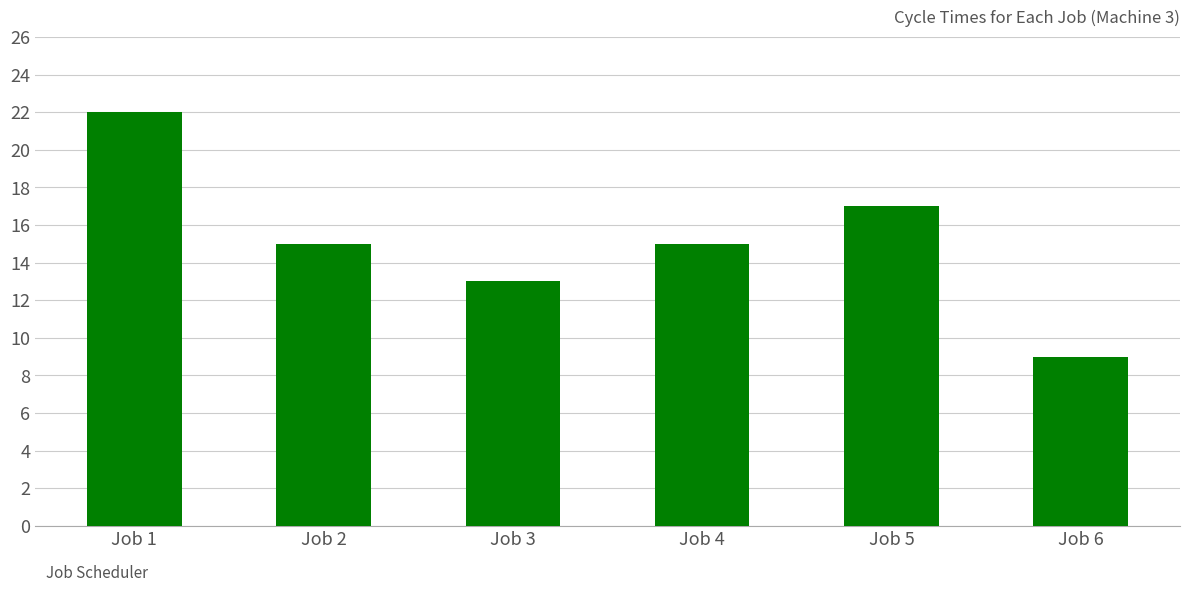

What is the smallest value displayed?

9